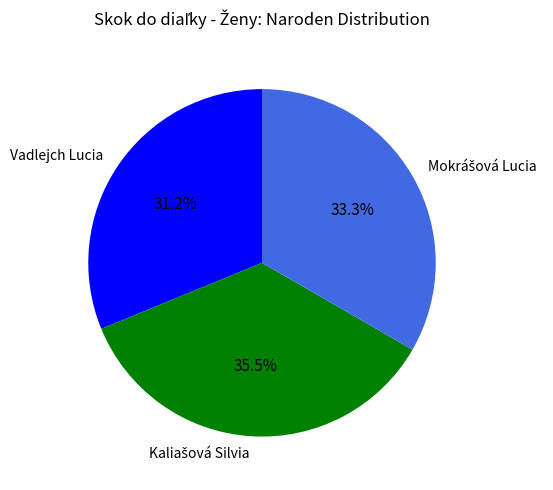

What is the smallest slice in the pie chart?

Vadlejch Lucia